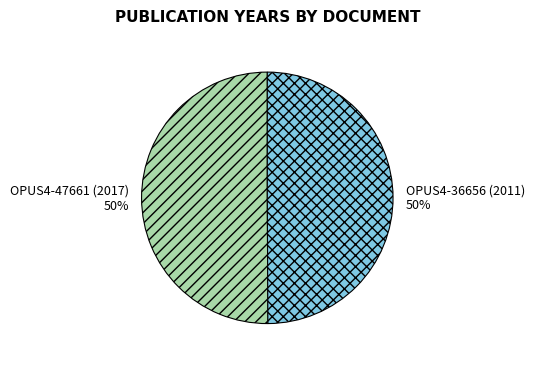

Is the sum of OPUS4-47661 (2017) and OPUS4-36656 (2011) greater than half?

Yes